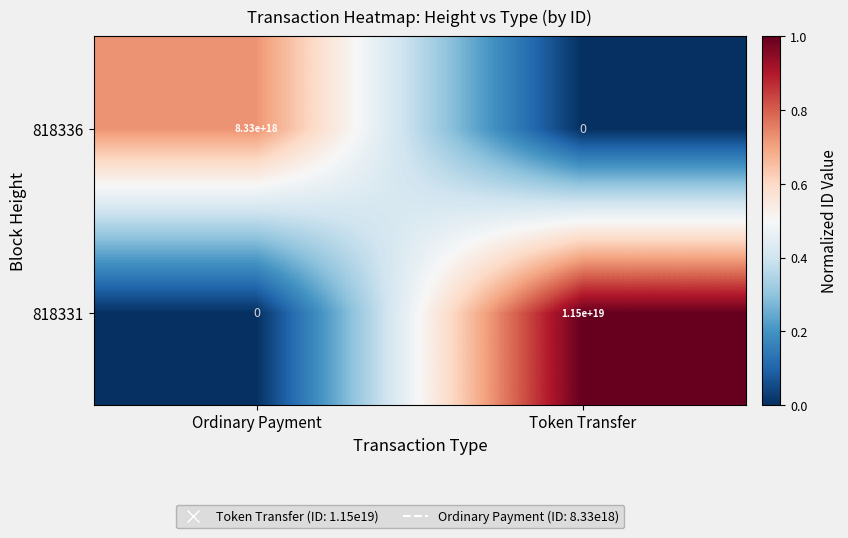

Where is 818331 nearest to the value 5750000000000000000?

Ordinary Payment